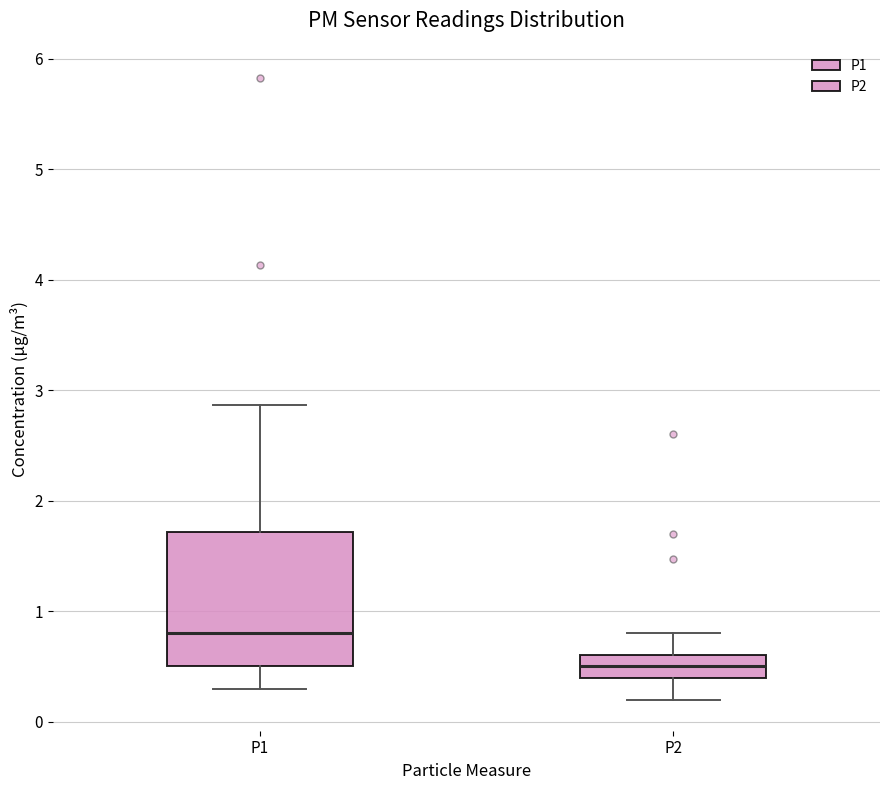

Which box is the tallest, from its lower edge to its upper edge?

P1